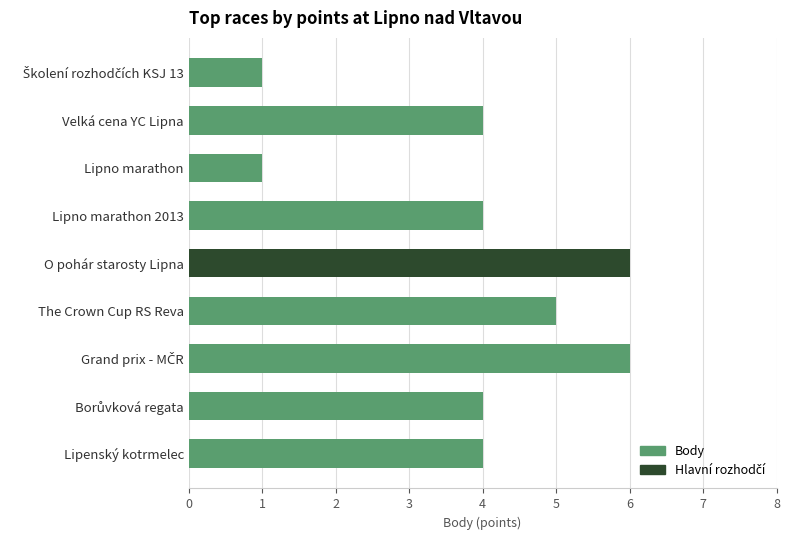

Reading bottom to top, transcribe all the data shown in this chart.

4	4	6	5	6	4	1	4	1